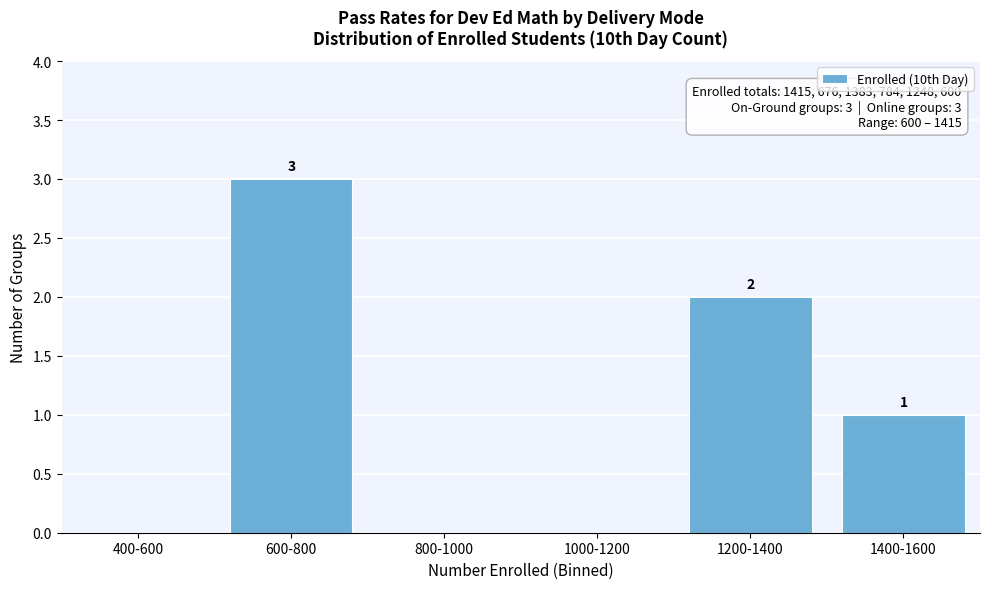

Reading left to right, extract all data points from this chart.

400-600=0	600-800=3	800-1000=0	1000-1200=0	1200-1400=2	1400-1600=1